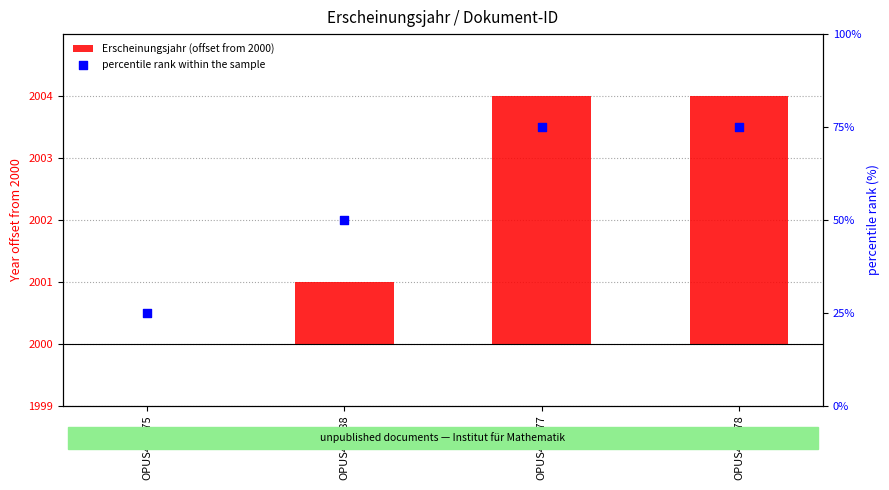

Is the value of Erscheinungsjahr (offset from 2000) at OPUS4-2478 greater than the value of percentile rank within the sample at OPUS4-2478?

No